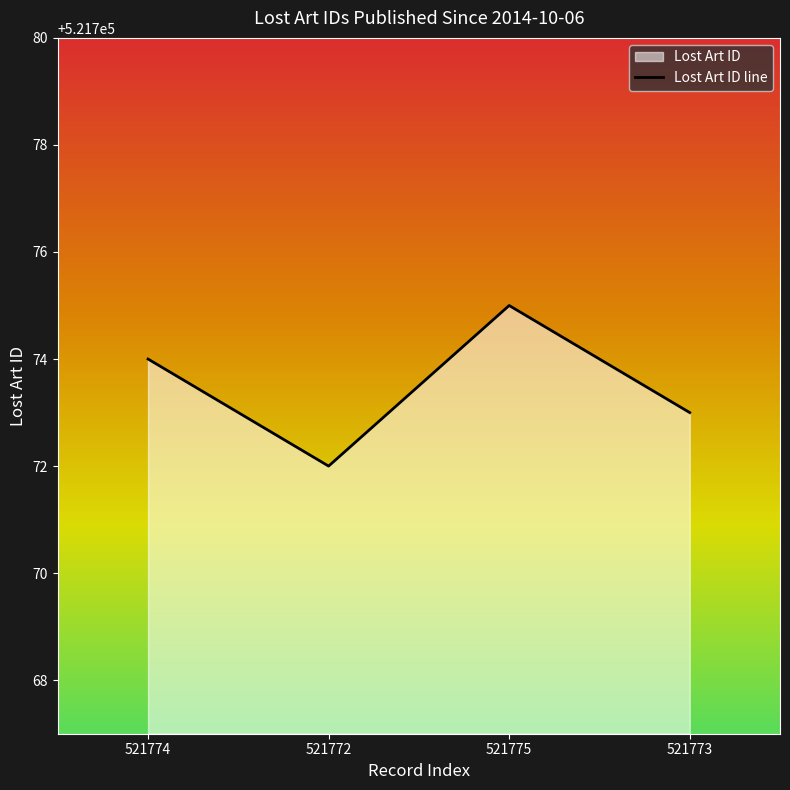

Rank the categories by value from lowest to highest.

521772, 521773, 521774, 521775